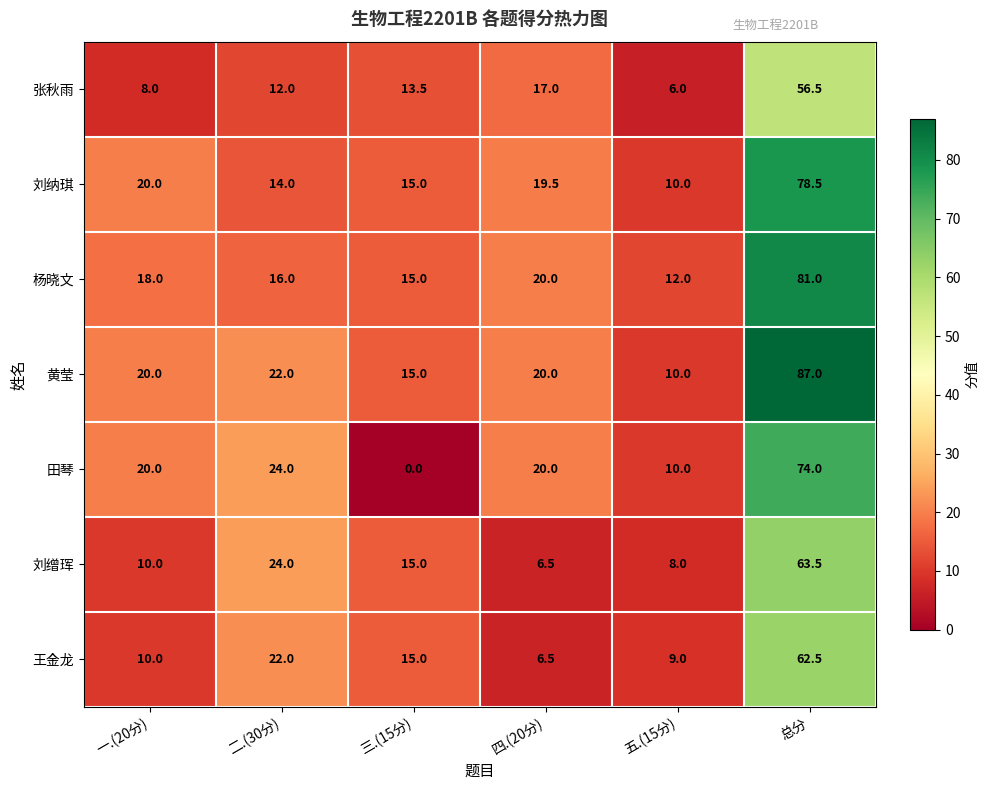

What is the total value across all series at 二.(30分)?

134.0